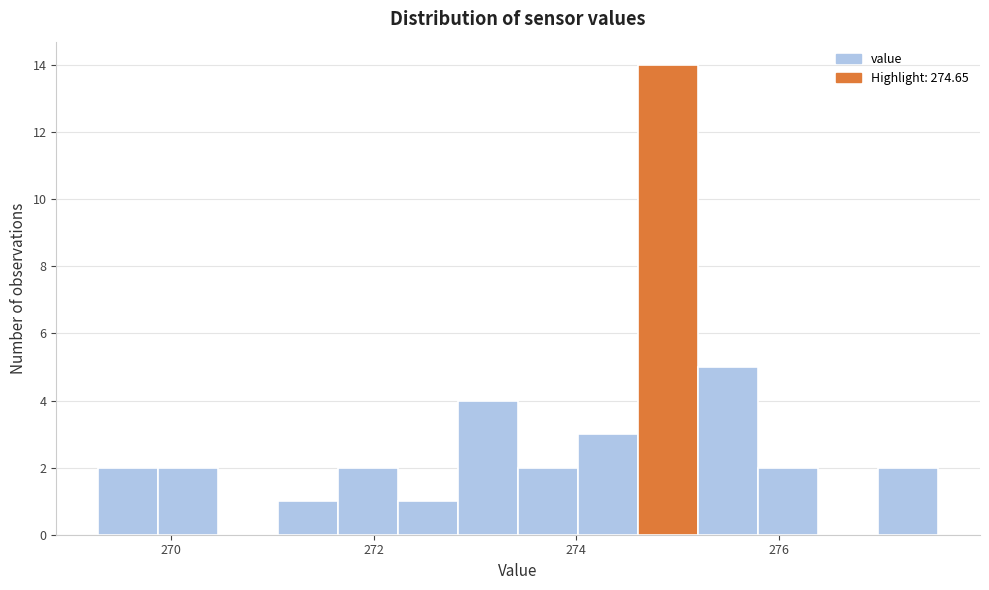

Read against the x-axis, roughly where is the centre of the tallest bar?

275.0